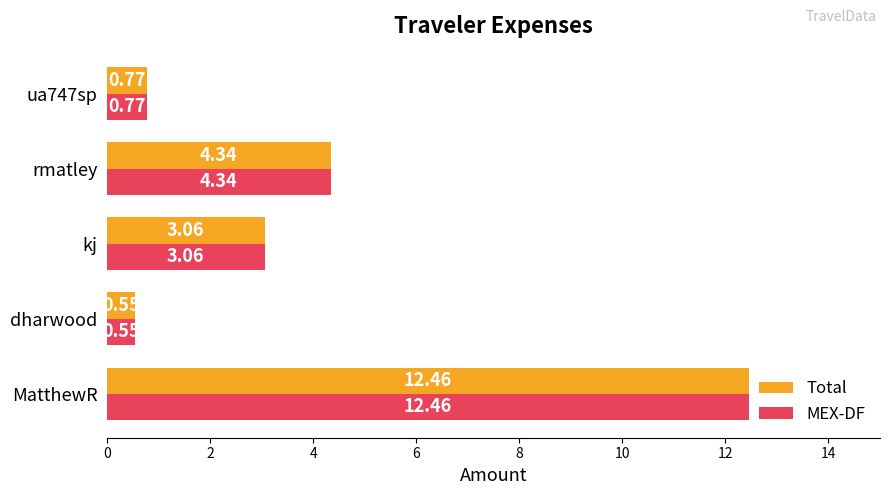

What is the sum of all Total values?

21.2